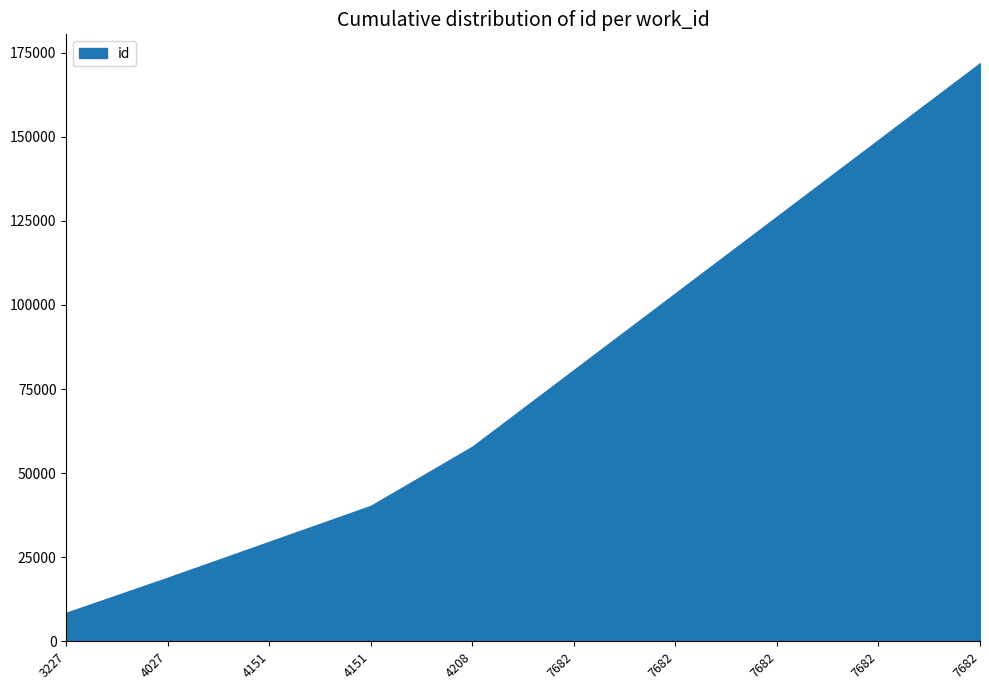

Does the chart have visible grid lines?

No